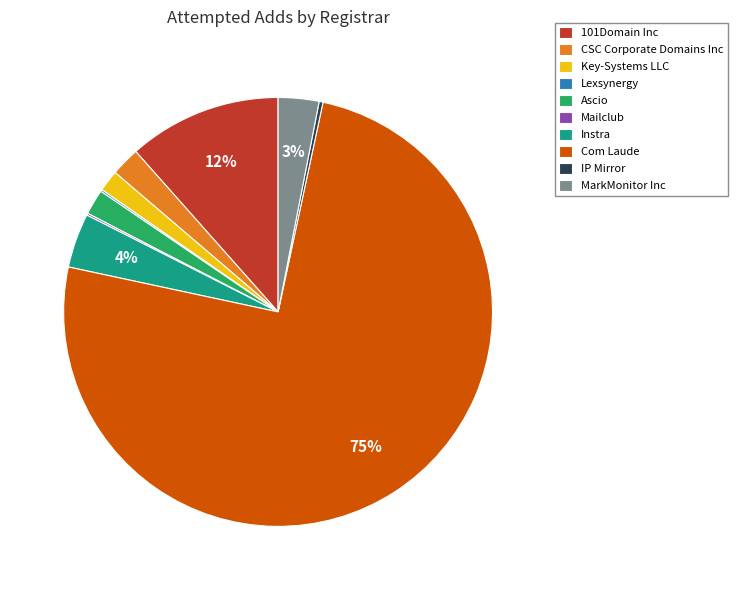

To the nearest percent, what portion does Ascio represent?

2%